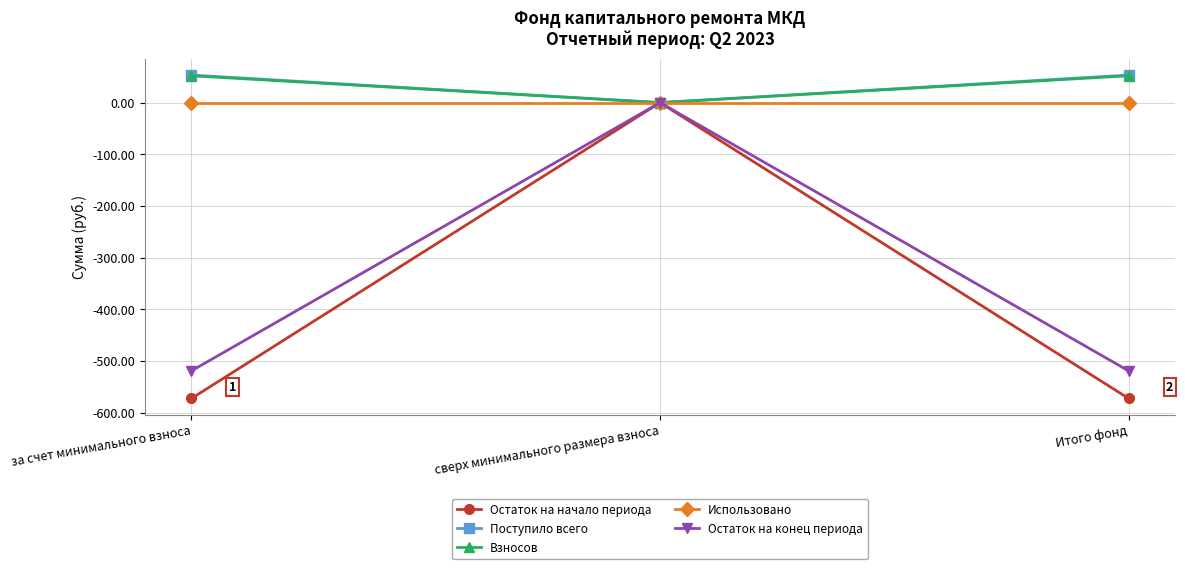

What is the label of the 3rd point from the left?

Итого фонд